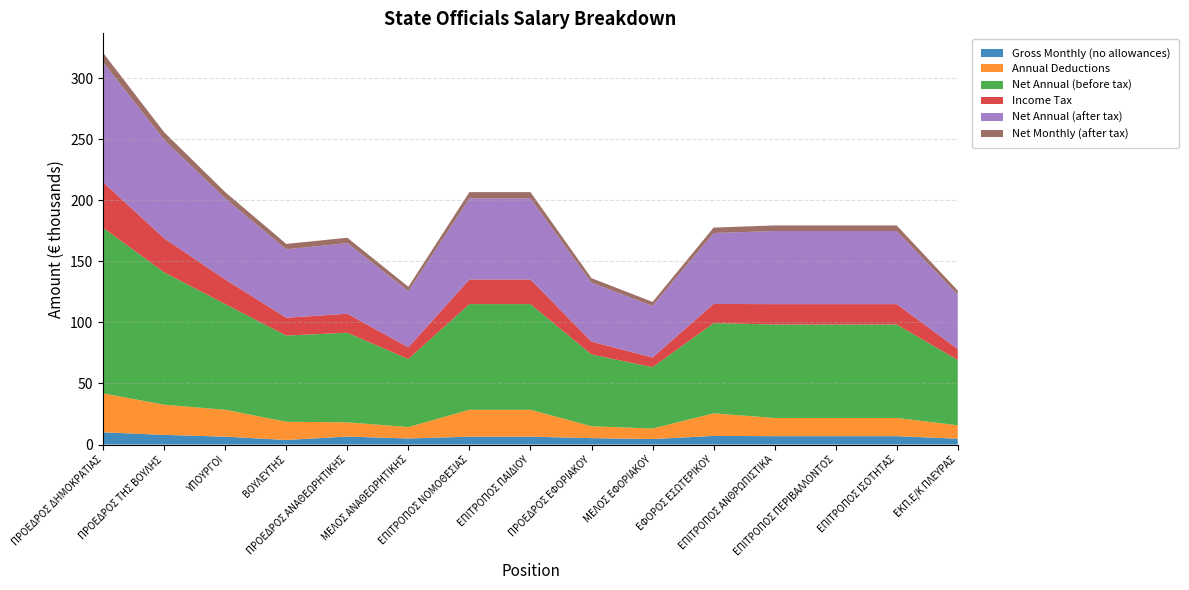

Reading left to right, list all the values displayed in this chart.

Gross Monthly (no allowances): ΠΡΟΕΔΡΟΣ ΔΗΜΟΚΡΑΤΙΑΣ=10044	ΠΡΟΕΔΡΟΣ ΤΗΣ ΒΟΥΛΗΣ=7932	ΥΠΟΥΡΓΟΙ=6461	ΒΟΥΛΕΥΤΗΣ=3784	ΠΡΟΕΔΡΟΣ ΑΝΑΘΕΩΡΗΤΙΚΗΣ=6538	ΜΕΛΟΣ ΑΝΑΘΕΩΡΗΤΙΚΗΣ=5000	ΕΠΙΤΡΟΠΟΣ ΝΟΜΟΘΕΣΙΑΣ=6461	ΕΠΙΤΡΟΠΟΣ ΠΑΙΔΙΟΥ=6461	ΠΡΟΕΔΡΟΣ ΕΦΟΡΙΑΚΟΥ=5269	ΜΕΛΟΣ ΕΦΟΡΙΑΚΟΥ=4523	ΕΦΟΡΟΣ ΕΣΩΤΕΡΙΚΟΥ=7098	ΕΠΙΤΡΟΠΟΣ ΑΝΘΡΩΠΙΣΤΙΚΑ=6875	ΕΠΙΤΡΟΠΟΣ ΠΕΡΙΒΑΛΛΟΝΤΟΣ=6875	ΕΠΙΤΡΟΠΟΣ ΙΣΟΤΗΤΑΣ=6875	ΕΚΠ.Ε/Κ ΠΛΕΥΡΑΣ=4800
Annual Deductions: ΠΡΟΕΔΡΟΣ ΔΗΜΟΚΡΑΤΙΑΣ=31847	ΠΡΟΕΔΡΟΣ ΤΗΣ ΒΟΥΛΗΣ=24701	ΥΠΟΥΡΓΟΙ=22009	ΒΟΥΛΕΥΤΗΣ=14897	ΠΡΟΕΔΡΟΣ ΑΝΑΘΕΩΡΗΤΙΚΗΣ=11662	ΜΕΛΟΣ ΑΝΑΘΕΩΡΗΤΙΚΗΣ=9348	ΕΠΙΤΡΟΠΟΣ ΝΟΜΟΘΕΣΙΑΣ=22009	ΕΠΙΤΡΟΠΟΣ ΠΑΙΔΙΟΥ=22009	ΠΡΟΕΔΡΟΣ ΕΦΟΡΙΑΚΟΥ=9751	ΜΕΛΟΣ ΕΦΟΡΙΑΚΟΥ=8612	ΕΦΟΡΟΣ ΕΣΩΤΕΡΙΚΟΥ=18484	ΕΠΙΤΡΟΠΟΣ ΑΝΘΡΩΠΙΣΤΙΚΑ=14894	ΕΠΙΤΡΟΠΟΣ ΠΕΡΙΒΑΛΛΟΝΤΟΣ=14894	ΕΠΙΤΡΟΠΟΣ ΙΣΟΤΗΤΑΣ=14894	ΕΚΠ.Ε/Κ ΠΛΕΥΡΑΣ=11004
Net Annual (before tax): ΠΡΟΕΔΡΟΣ ΔΗΜΟΚΡΑΤΙΑΣ=135502	ΠΡΟΕΔΡΟΣ ΤΗΣ ΒΟΥΛΗΣ=108348	ΥΠΟΥΡΓΟΙ=86499	ΒΟΥΛΕΥΤΗΣ=70538	ΠΡΟΕΔΡΟΣ ΑΝΑΘΕΩΡΗΤΙΚΗΣ=73337	ΜΕΛΟΣ ΑΝΑΘΕΩΡΗΤΙΚΗΣ=55652	ΕΠΙΤΡΟΠΟΣ ΝΟΜΟΘΕΣΙΑΣ=86499	ΕΠΙΤΡΟΠΟΣ ΠΑΙΔΙΟΥ=86499	ΠΡΟΕΔΡΟΣ ΕΦΟΡΙΑΚΟΥ=58749	ΜΕΛΟΣ ΕΦΟΡΙΑΚΟΥ=50188	ΕΦΟΡΟΣ ΕΣΩΤΕΡΙΚΟΥ=73793	ΕΠΙΤΡΟΠΟΣ ΑΝΘΡΩΠΙΣΤΙΚΑ=76513	ΕΠΙΤΡΟΠΟΣ ΠΕΡΙΒΑΛΛΟΝΤΟΣ=76513	ΕΠΙΤΡΟΠΟΣ ΙΣΟΤΗΤΑΣ=76513	ΕΚΠ.Ε/Κ ΠΛΕΥΡΑΣ=53436
Income Tax: ΠΡΟΕΔΡΟΣ ΔΗΜΟΚΡΑΤΙΑΣ=37311	ΠΡΟΕΔΡΟΣ ΤΗΣ ΒΟΥΛΗΣ=27807	ΥΠΟΥΡΓΟΙ=20160	ΒΟΥΛΕΥΤΗΣ=14573	ΠΡΟΕΔΡΟΣ ΑΝΑΘΕΩΡΗΤΙΚΗΣ=15553	ΜΕΛΟΣ ΑΝΑΘΕΩΡΗΤΙΚΗΣ=9581	ΕΠΙΤΡΟΠΟΣ ΝΟΜΟΘΕΣΙΑΣ=20160	ΕΠΙΤΡΟΠΟΣ ΠΑΙΔΙΟΥ=20160	ΠΡΟΕΔΡΟΣ ΕΦΟΡΙΑΚΟΥ=10510	ΜΕΛΟΣ ΕΦΟΡΙΑΚΟΥ=7941	ΕΦΟΡΟΣ ΕΣΩΤΕΡΙΚΟΥ=15713	ΕΠΙΤΡΟΠΟΣ ΑΝΘΡΩΠΙΣΤΙΚΑ=16665	ΕΠΙΤΡΟΠΟΣ ΠΕΡΙΒΑΛΛΟΝΤΟΣ=16665	ΕΠΙΤΡΟΠΟΣ ΙΣΟΤΗΤΑΣ=16665	ΕΚΠ.Ε/Κ ΠΛΕΥΡΑΣ=8916
Net Annual (after tax): ΠΡΟΕΔΡΟΣ ΔΗΜΟΚΡΑΤΙΑΣ=98191	ΠΡΟΕΔΡΟΣ ΤΗΣ ΒΟΥΛΗΣ=80541	ΥΠΟΥΡΓΟΙ=66339	ΒΟΥΛΕΥΤΗΣ=55965	ΠΡΟΕΔΡΟΣ ΑΝΑΘΕΩΡΗΤΙΚΗΣ=57784	ΜΕΛΟΣ ΑΝΑΘΕΩΡΗΤΙΚΗΣ=46071	ΕΠΙΤΡΟΠΟΣ ΝΟΜΟΘΕΣΙΑΣ=66339	ΕΠΙΤΡΟΠΟΣ ΠΑΙΔΙΟΥ=66339	ΠΡΟΕΔΡΟΣ ΕΦΟΡΙΑΚΟΥ=48239	ΜΕΛΟΣ ΕΦΟΡΙΑΚΟΥ=42247	ΕΦΟΡΟΣ ΕΣΩΤΕΡΙΚΟΥ=58080	ΕΠΙΤΡΟΠΟΣ ΑΝΘΡΩΠΙΣΤΙΚΑ=59848	ΕΠΙΤΡΟΠΟΣ ΠΕΡΙΒΑΛΛΟΝΤΟΣ=59848	ΕΠΙΤΡΟΠΟΣ ΙΣΟΤΗΤΑΣ=59848	ΕΚΠ.Ε/Κ ΠΛΕΥΡΑΣ=44520
Net Monthly (after tax): ΠΡΟΕΔΡΟΣ ΔΗΜΟΚΡΑΤΙΑΣ=7663	ΠΡΟΕΔΡΟΣ ΤΗΣ ΒΟΥΛΗΣ=6287	ΥΠΟΥΡΓΟΙ=5163	ΒΟΥΛΕΥΤΗΣ=4460	ΠΡΟΕΔΡΟΣ ΑΝΑΘΕΩΡΗΤΙΚΗΣ=4414	ΜΕΛΟΣ ΑΝΑΘΕΩΡΗΤΙΚΗΣ=3513	ΕΠΙΤΡΟΠΟΣ ΝΟΜΟΘΕΣΙΑΣ=5163	ΕΠΙΤΡΟΠΟΣ ΠΑΙΔΙΟΥ=5163	ΠΡΟΕΔΡΟΣ ΕΦΟΡΙΑΚΟΥ=3680	ΜΕΛΟΣ ΕΦΟΡΙΑΚΟΥ=3245	ΕΦΟΡΟΣ ΕΣΩΤΕΡΙΚΟΥ=4398	ΕΠΙΤΡΟΠΟΣ ΑΝΘΡΩΠΙΣΤΙΚΑ=4569	ΕΠΙΤΡΟΠΟΣ ΠΕΡΙΒΑΛΛΟΝΤΟΣ=4569	ΕΠΙΤΡΟΠΟΣ ΙΣΟΤΗΤΑΣ=4569	ΕΚΠ.Ε/Κ ΠΛΕΥΡΑΣ=3394